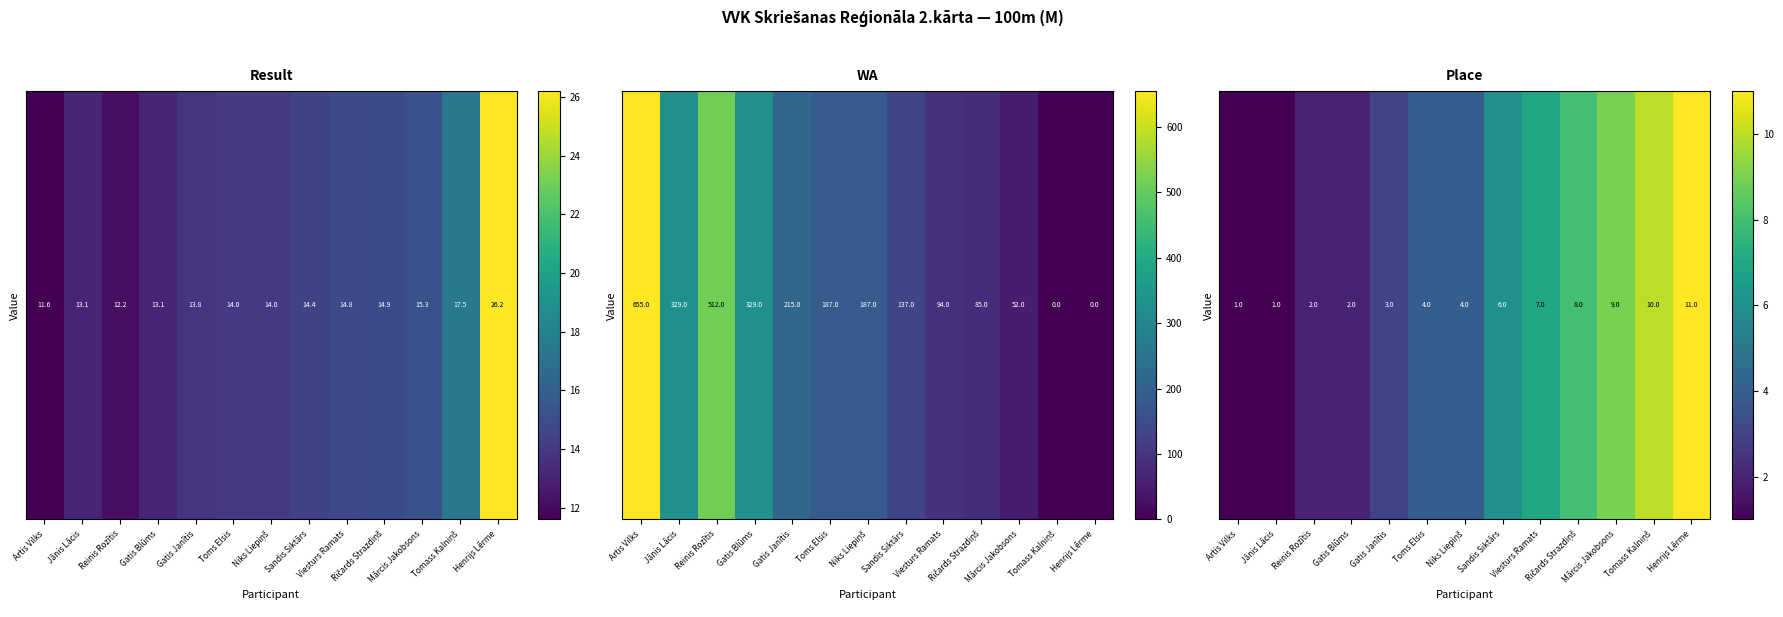

What is the difference between the maximum and second lowest values?

10